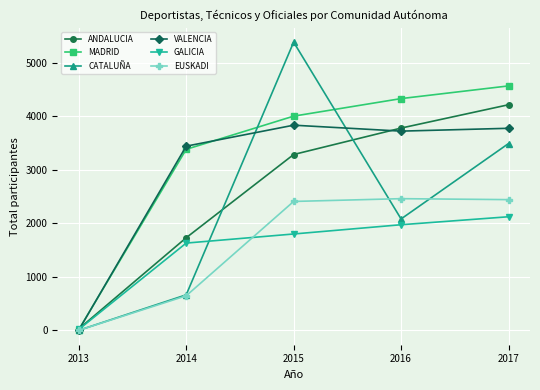

After their last crossing, which series has the higher values: VALENCIA or ANDALUCIA?

ANDALUCIA